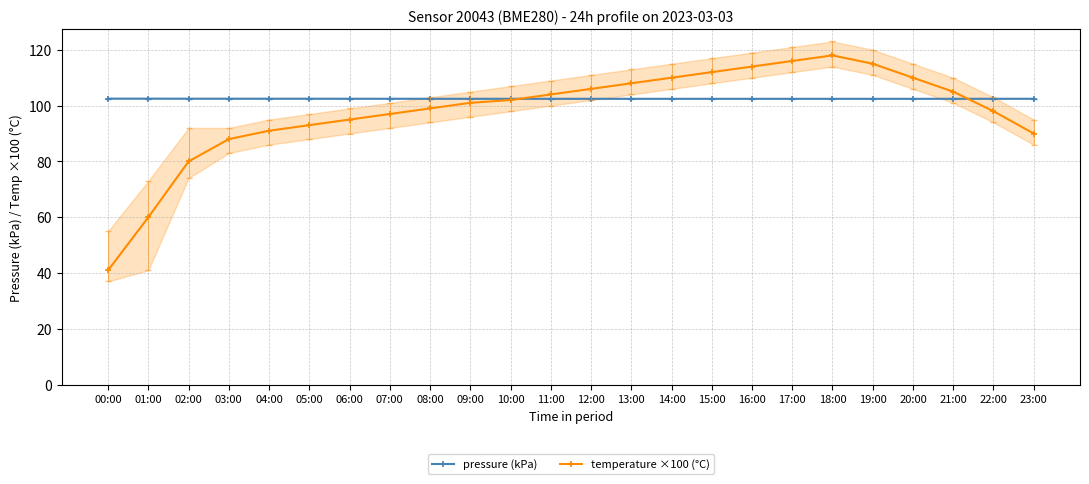

True or false: pressure (kPa) and temperature ×100 (°C) intersect in this chart.

True